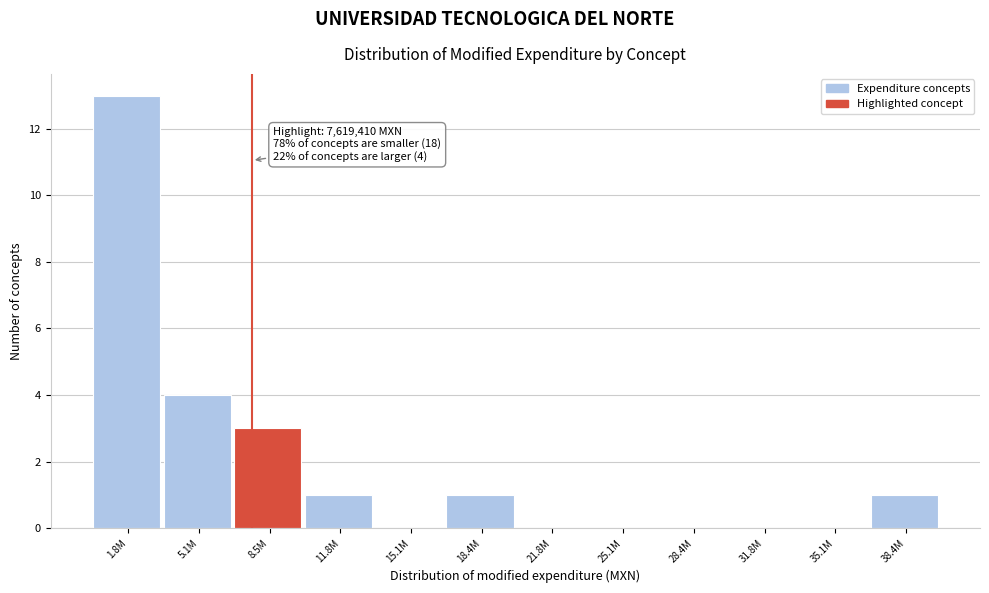

Reading left to right, extract all data points from this chart.

1.8M=13	5.1M=4	8.5M=3	11.8M=1	15.1M=0	18.4M=1	21.8M=0	25.1M=0	28.4M=0	31.8M=0	35.1M=0	38.4M=1